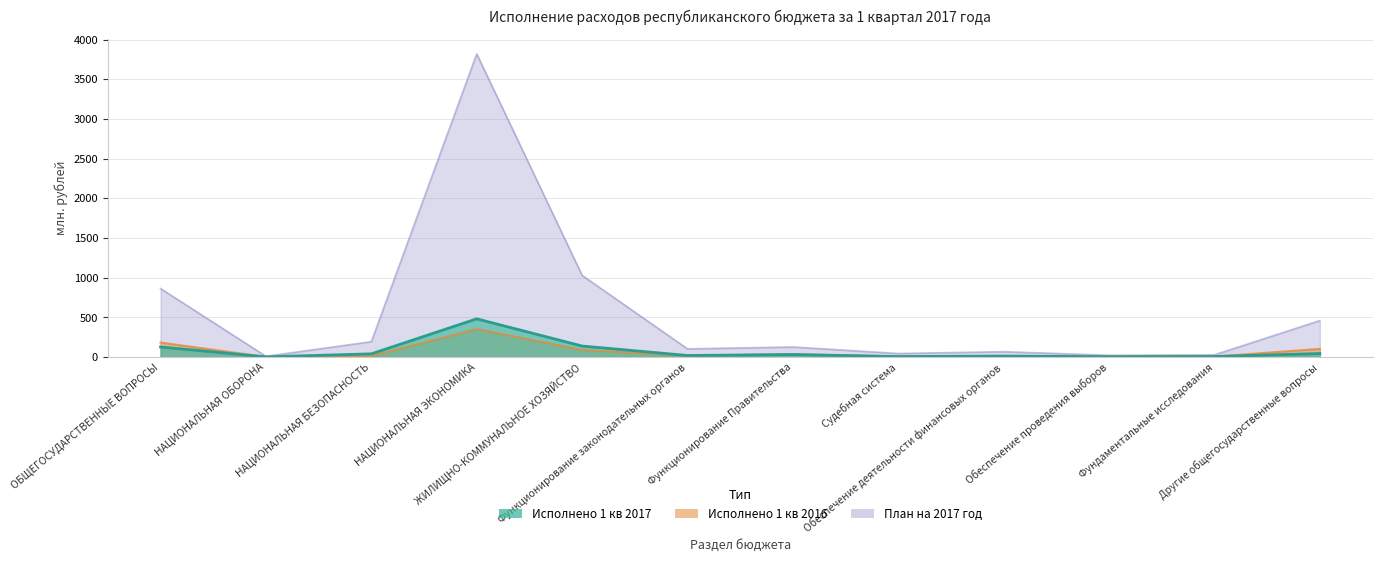

How many data points does each series have?

12